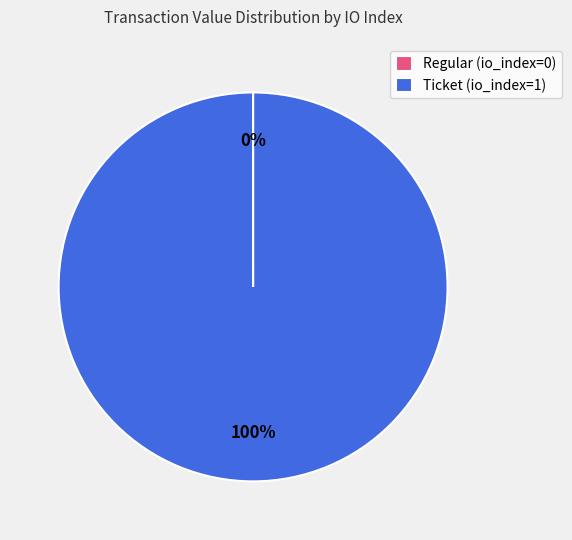

To the nearest percent, what is the difference between the largest and smallest slice percentages?

100%